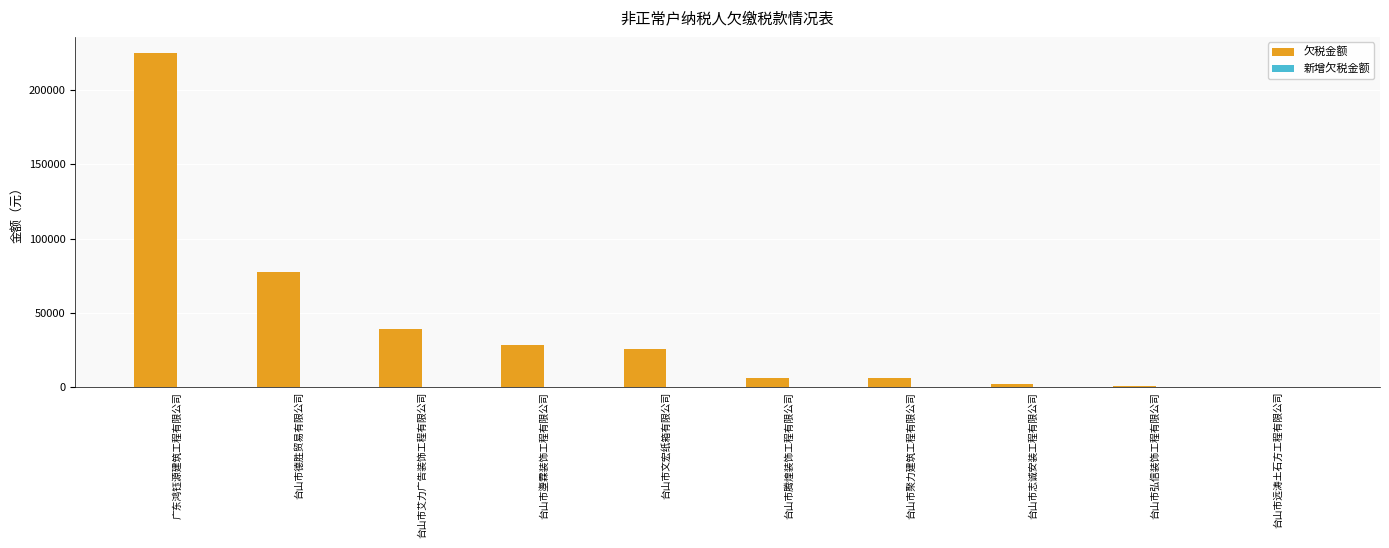

Between 台山市弘信装饰工程有限公司 and 台山市艾力广告装饰工程有限公司, which is larger?

台山市艾力广告装饰工程有限公司